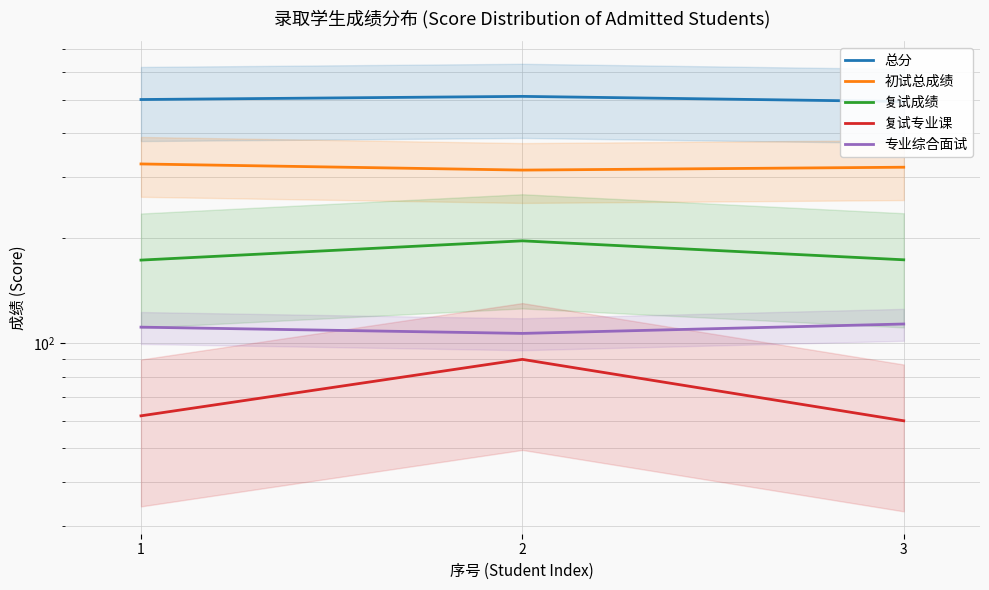

Is it true that 专业综合面试 equals 176.2 at 2?

False